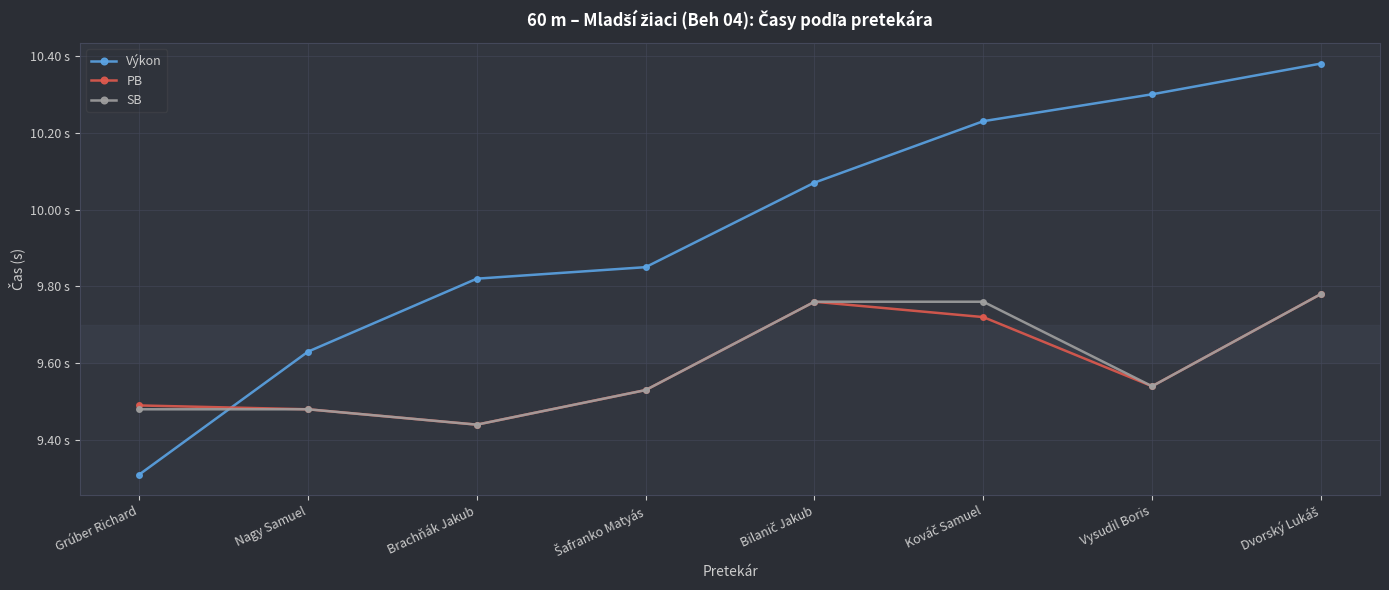

What is the label of the 8th point from the left?

Dvorský Lukáš